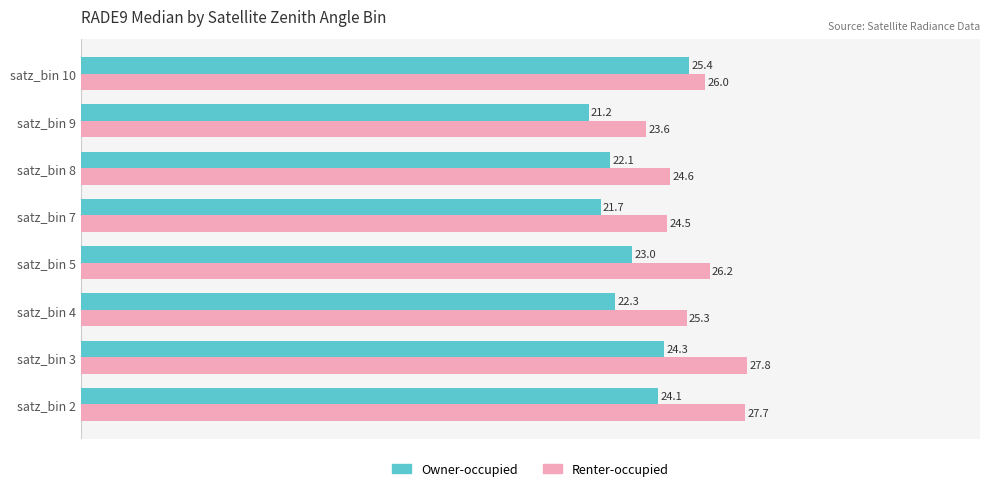

Between satz_bin 5 and satz_bin 9, which series saw the biggest shift?

Renter-occupied